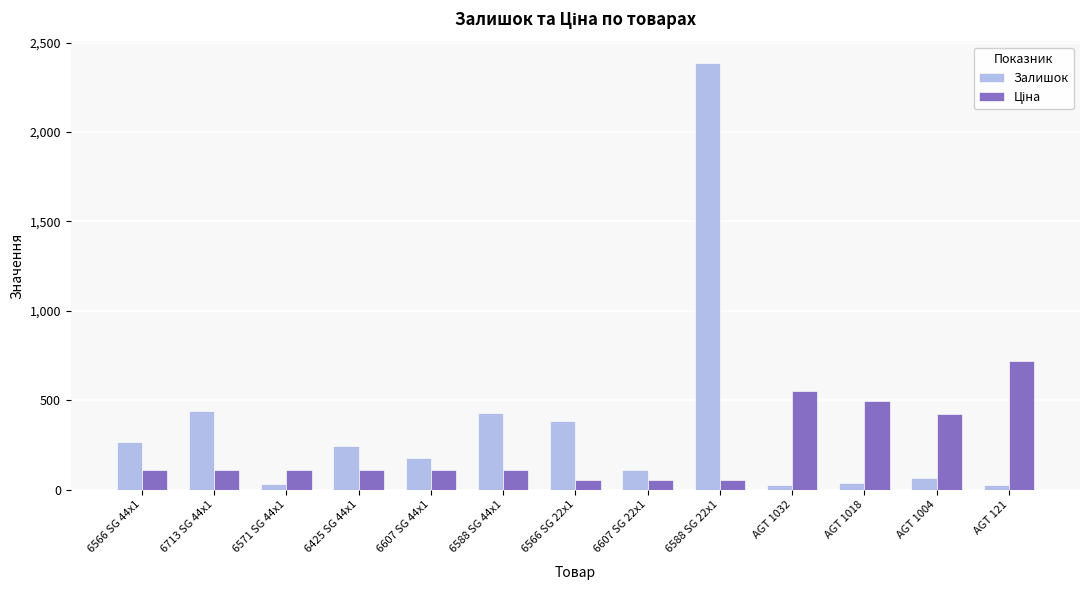

What is the difference between the maximum and minimum values in the Залишок series?

2363.0